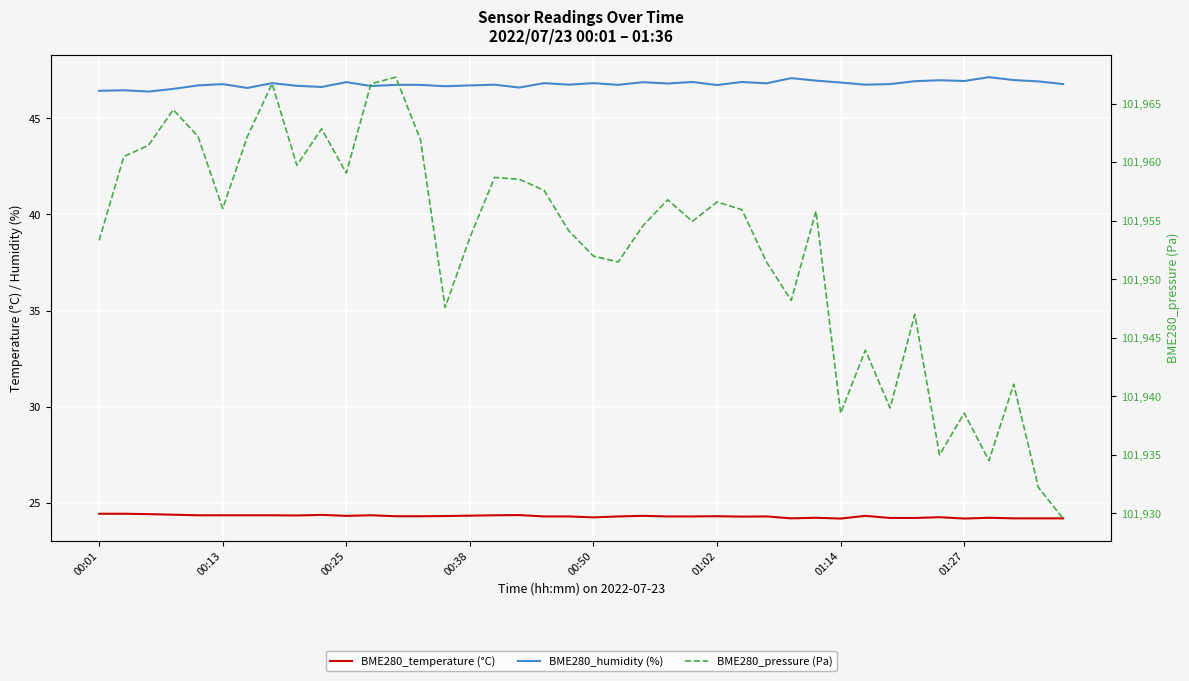

How many data points does each series have?

40